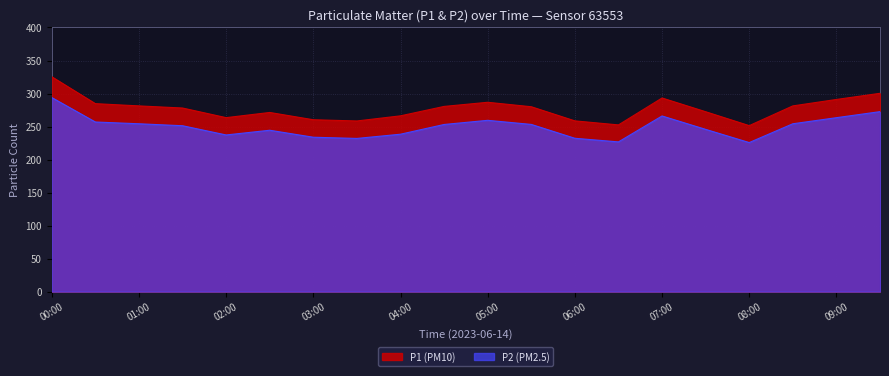

What is the label of the 13th point from the left?

06:00